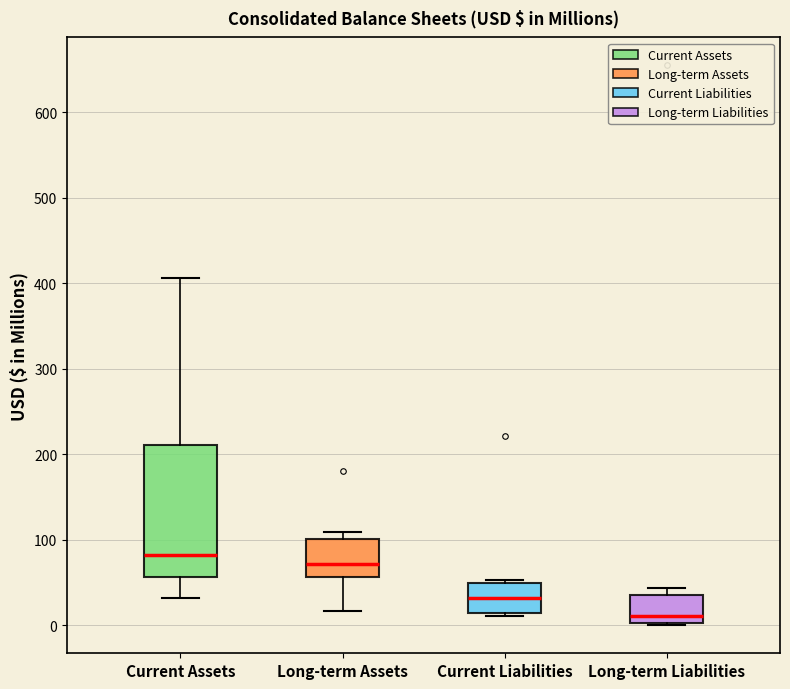

Reading left to right, transcribe this box plot: for each box, give where its median line is, the range the box spans, and where its two whiskers end, as read against the y-axis. The values are not printed on the chart, so give them approximately, as read against the axis.

Current Assets: median 80, box 60 to 210, whiskers 30 to 410
Long-term Assets: median 70, box 60 to 100, whiskers 20 to 110
Current Liabilities: median 30, box 10 to 50, whiskers 10 (just below the box's lower edge) to 50
Long-term Liabilities: median 10, box 0 to 40, whiskers 0 to 40 (just above the box's upper edge)